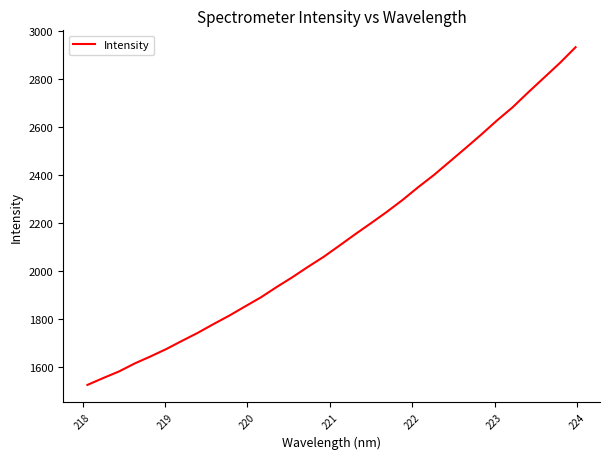

What is the minimum value shown in the chart?

1524.0